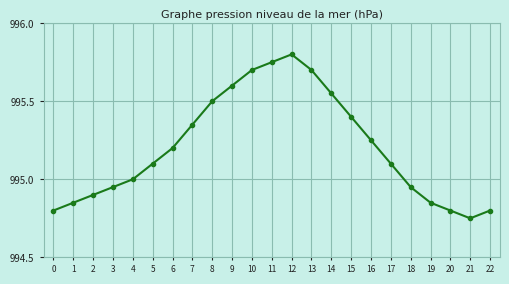

What is the difference between the maximum and second lowest values?

1.0